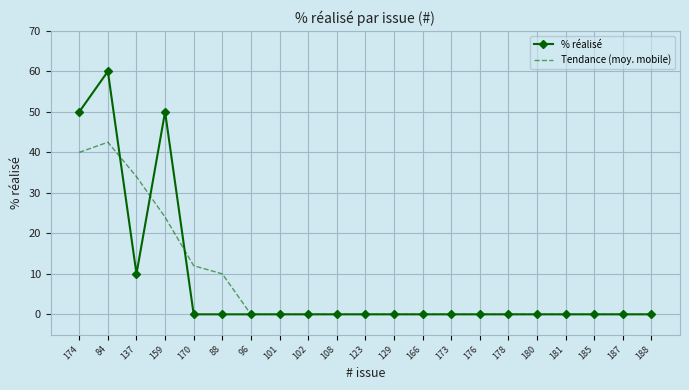

Rank the series by their maximum value, from highest to lowest.

% réalisé, Tendance (moy. mobile)